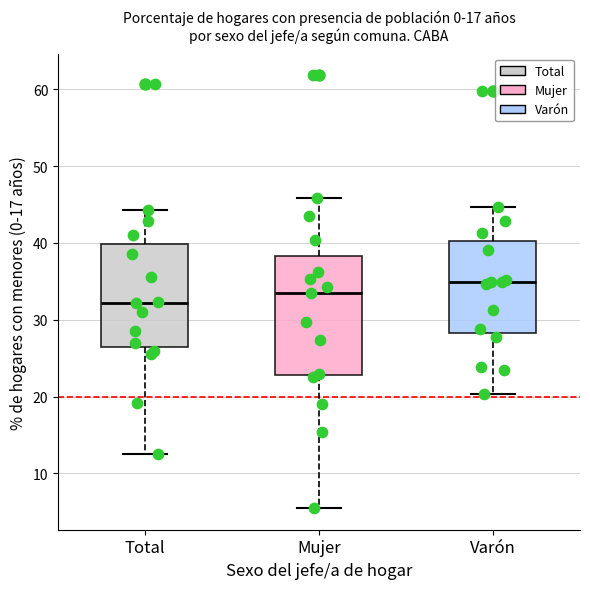

Which box's median line is the highest?

Varón